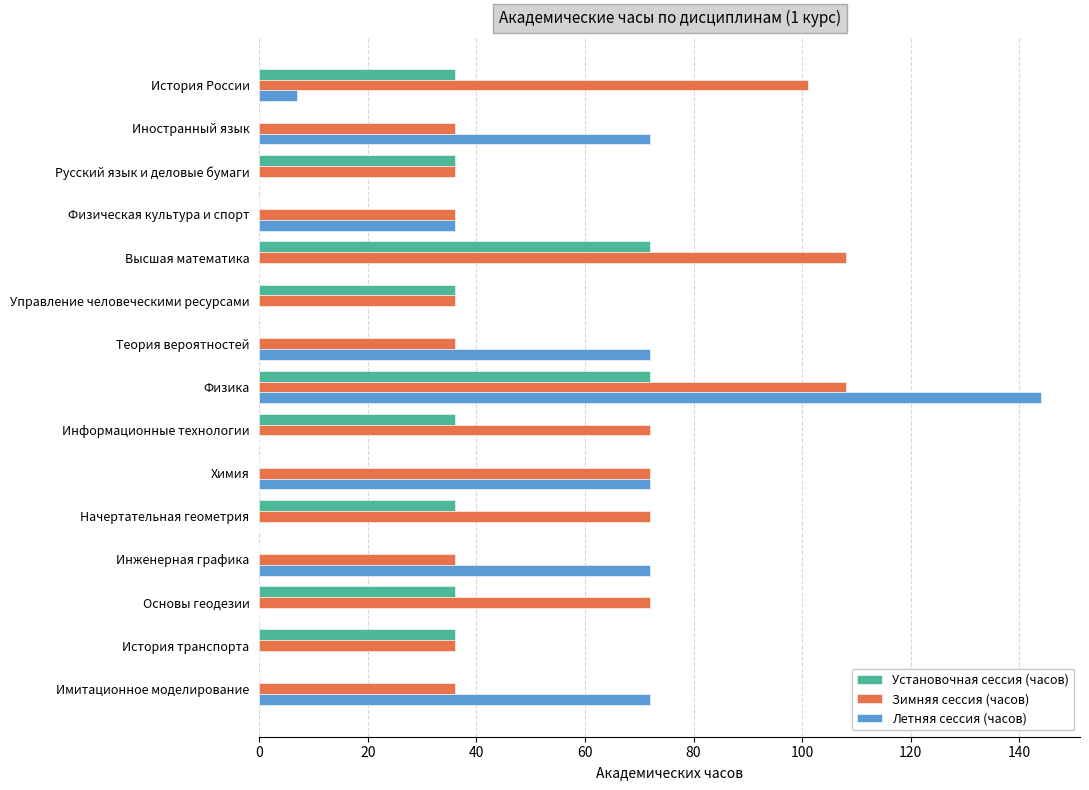

What is the approximate value of Установочная сессия (часов) at Информационные технологии?

36